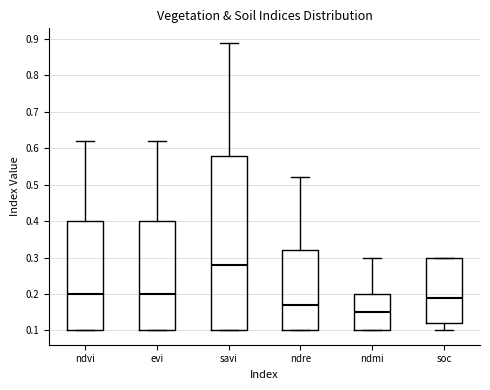

Which box has the lowest median line?

ndmi